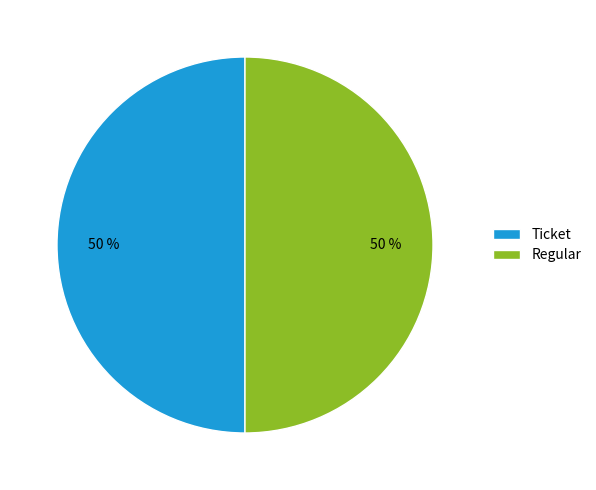

What percentage is the Regular slice, to the nearest percent?

50%